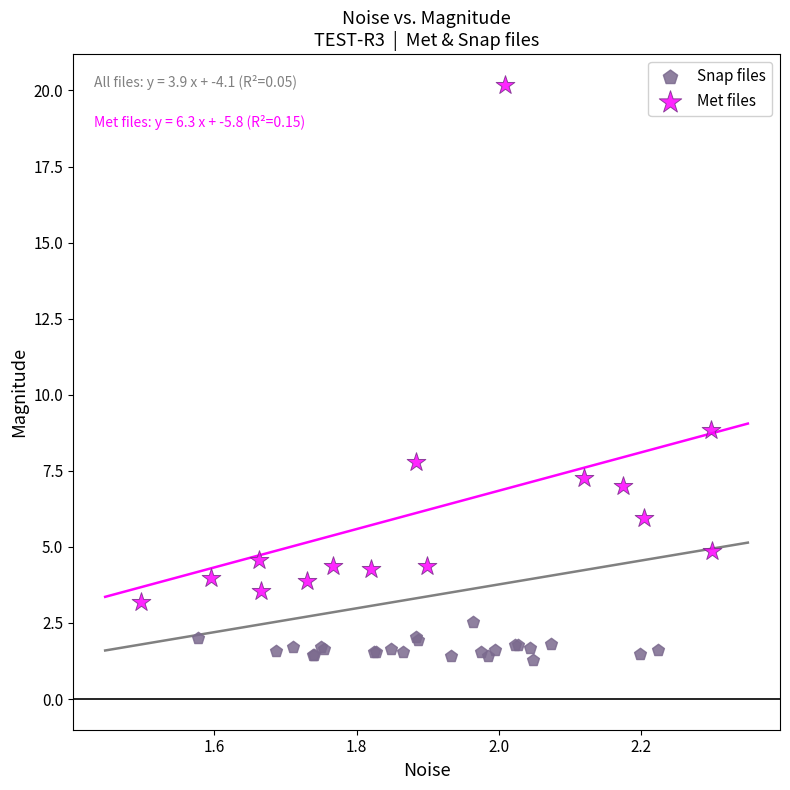

Which series reaches the maximum Y coordinate?

Met files